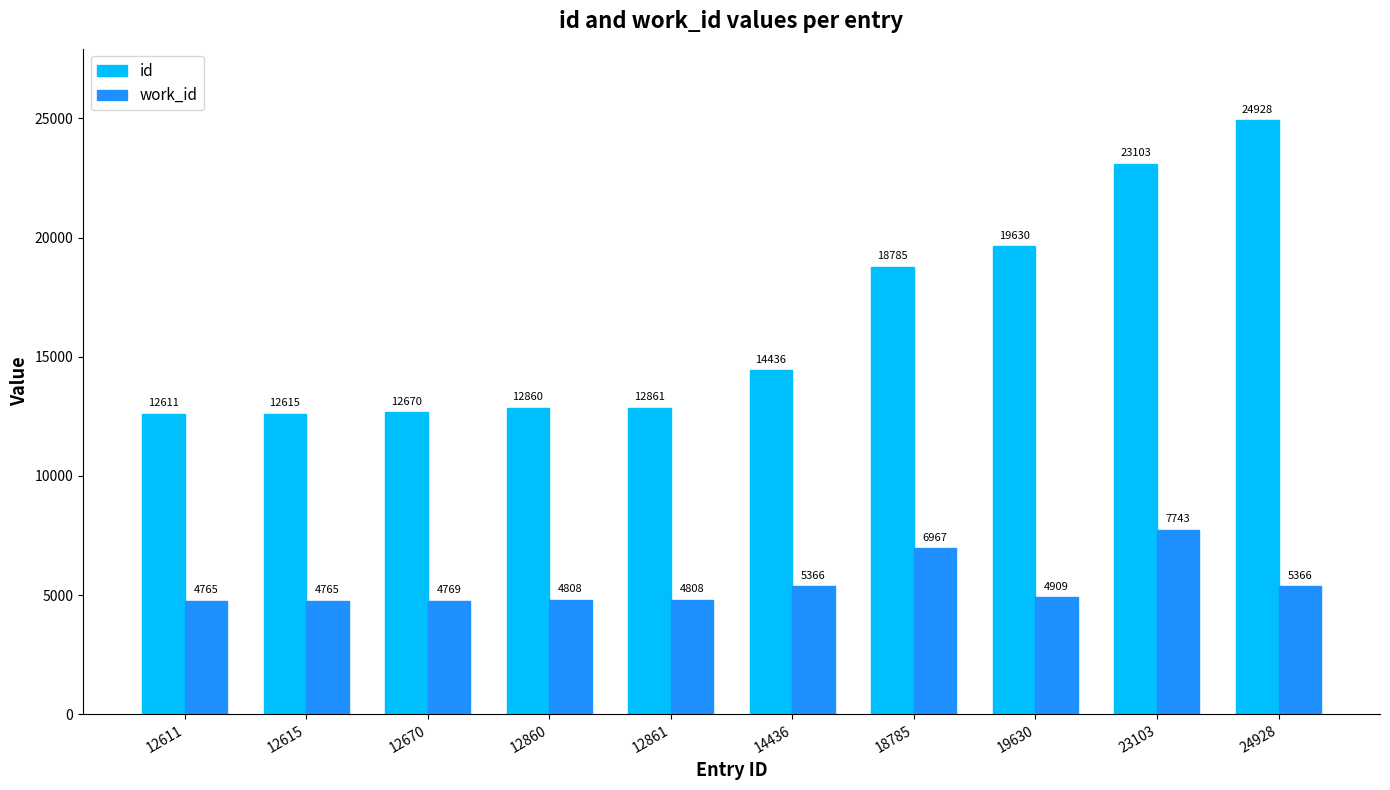

What is the difference between the highest and lowest values at 19630?

14721